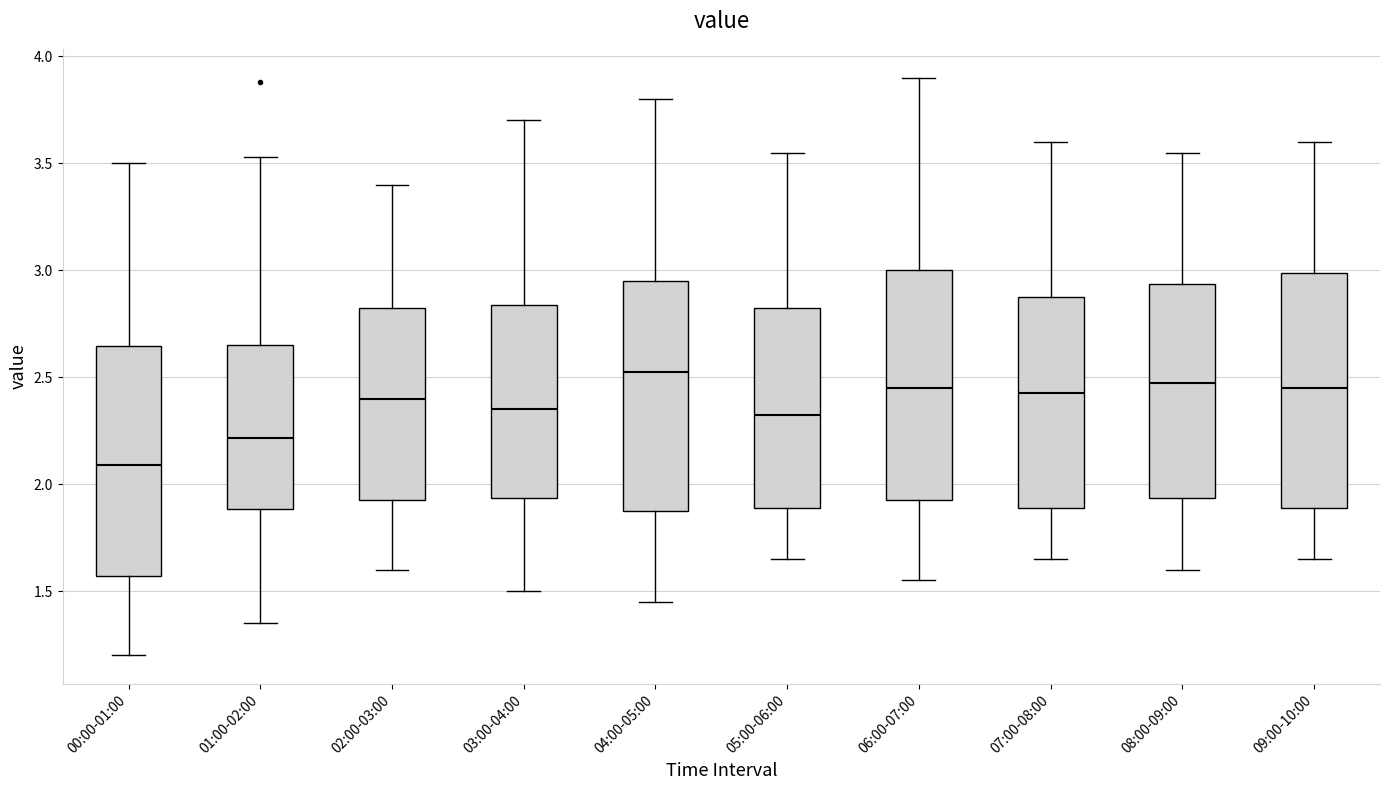

Where does the median line of the box for 02:00-03:00 sit on the y-axis? The values are not printed on the chart, so give them approximately, as read against the axis.

2.40